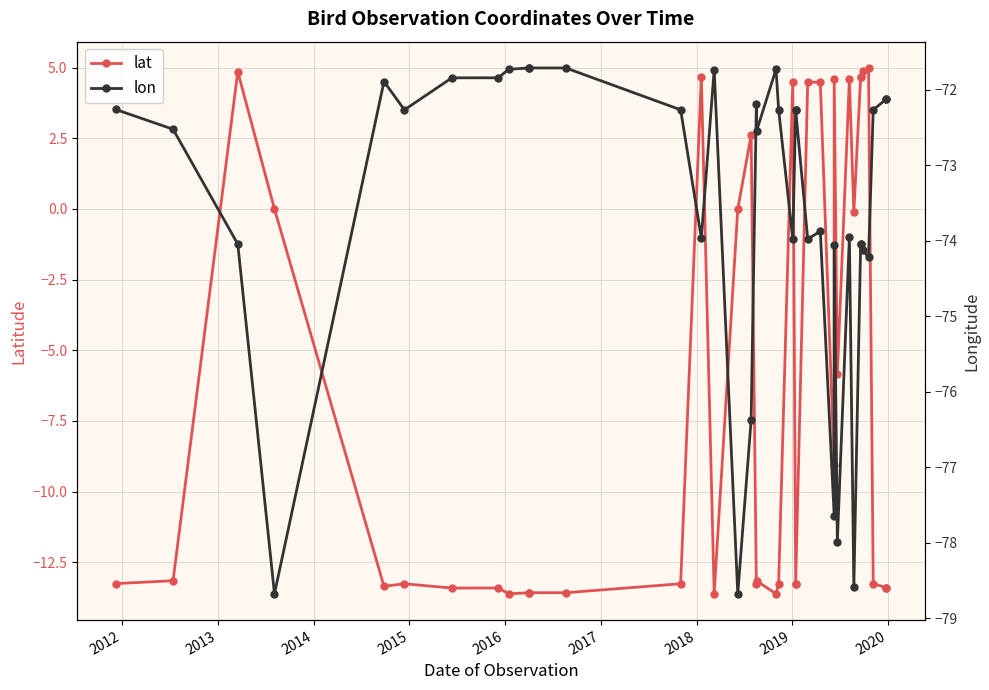

Does the chart display data point markers on the line(s)?

Yes